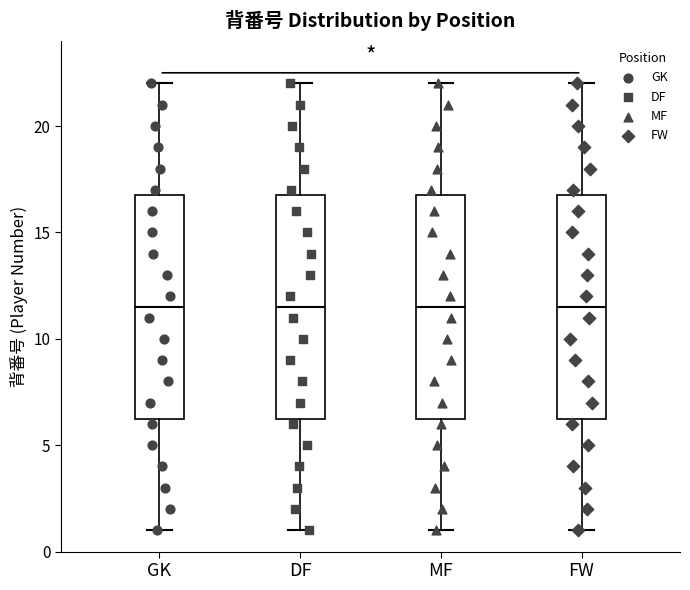

Where is the lower edge of the box for FW on the y-axis? The values are not printed on the chart, so give them approximately, as read against the axis.

6.5